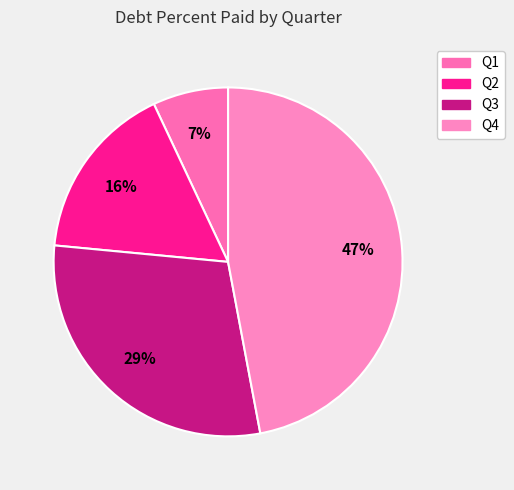

How many segments does this pie chart have?

4